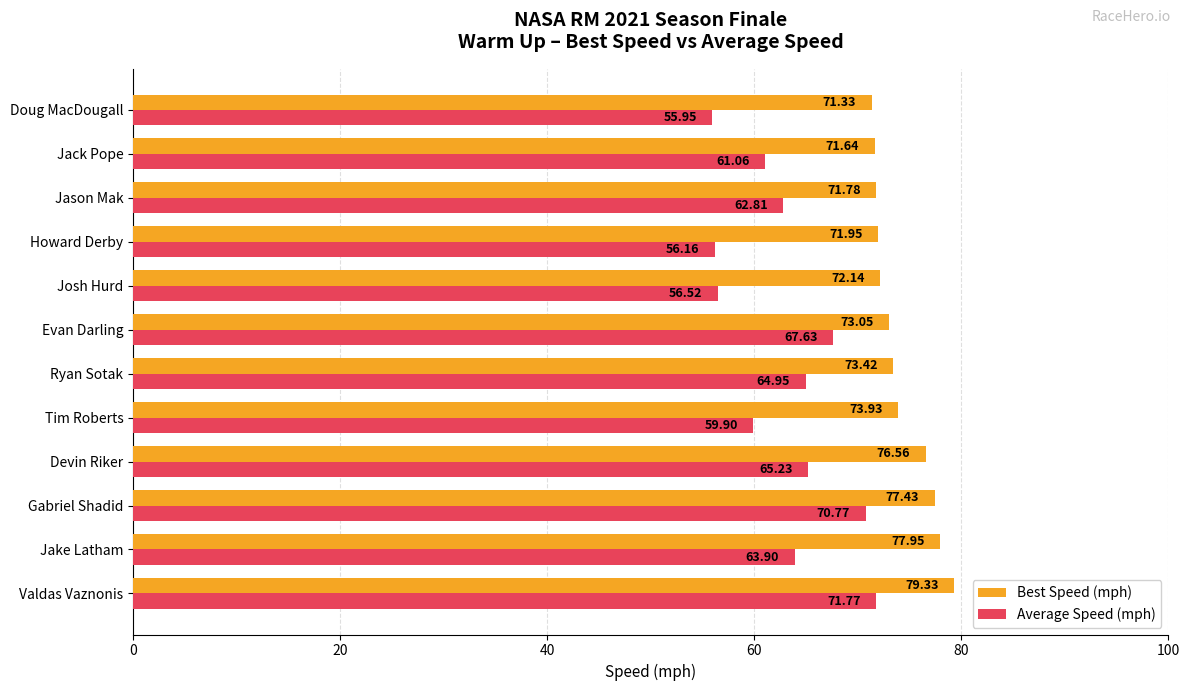

Which series has the largest total across all categories?

Best Speed (mph)